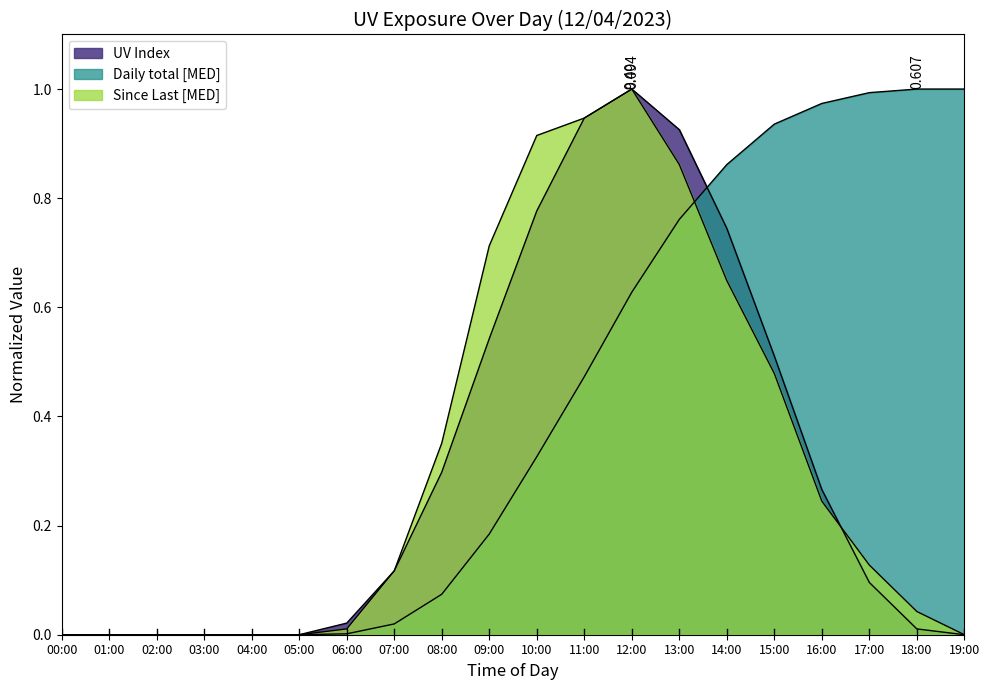

Which series has the widest spread of values?

UV Index